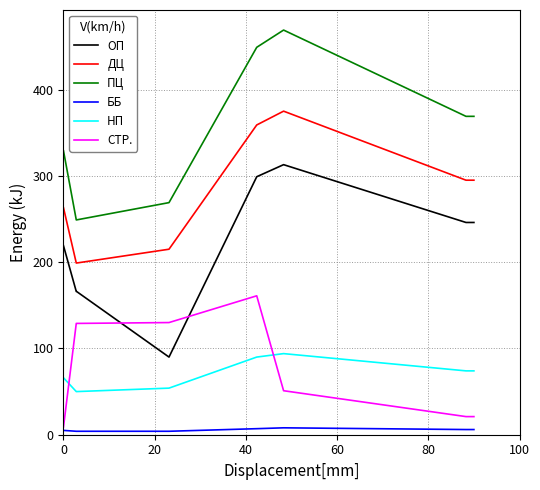

What is the greatest value displayed?

469